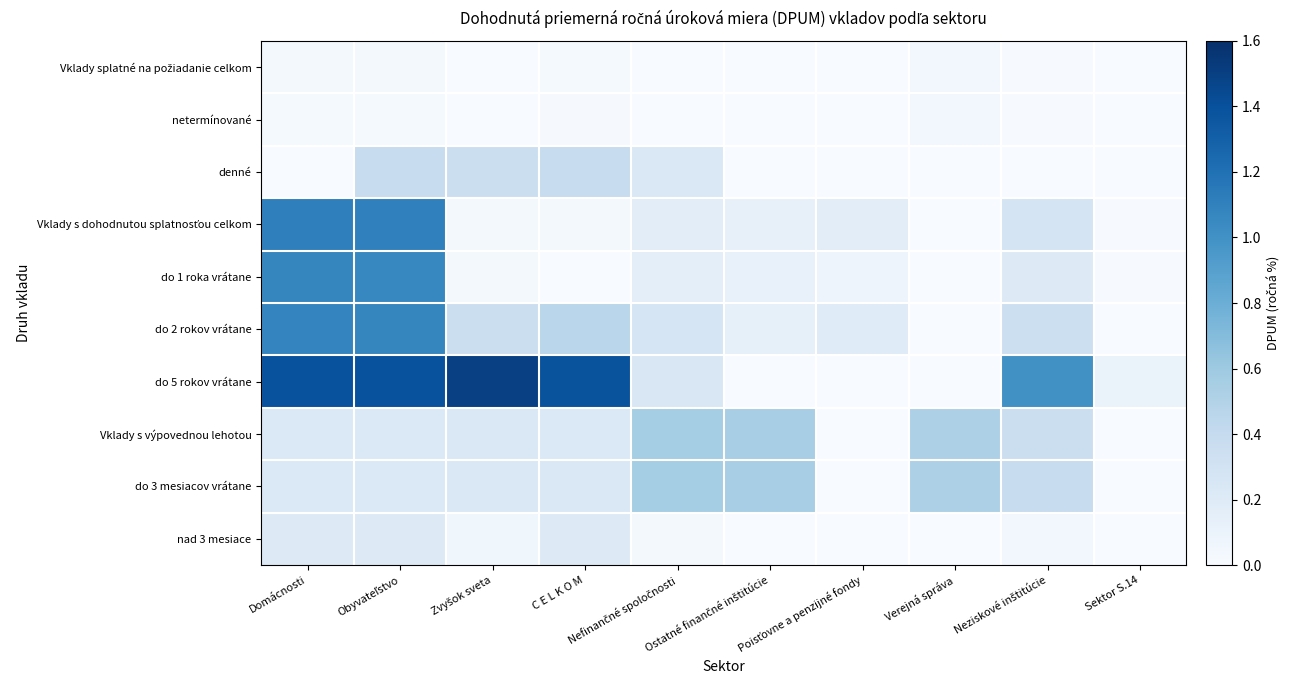

How many categories are shown in the chart?

10